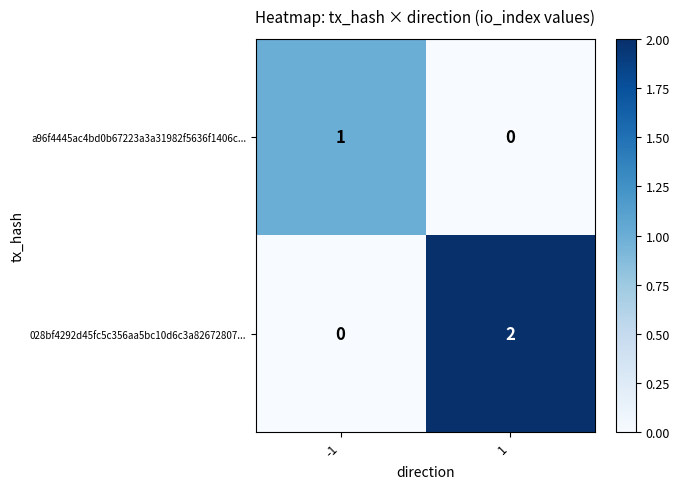

Reading left to right, extract all data points from this chart.

a96f4445ac4bd0b67223a3a31982f5636f1406c...: 1	0
028bf4292d45fc5c356aa5bc10d6c3a82672807...: 0	2